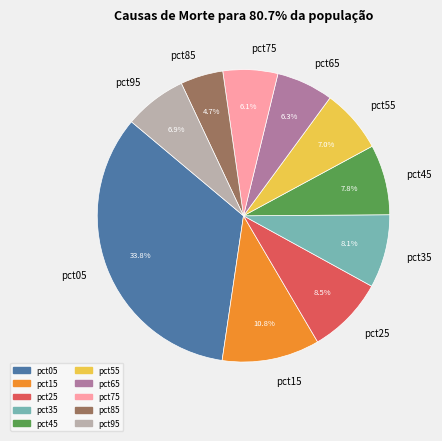

True or false: pct05 accounts for 34% of the total.

True